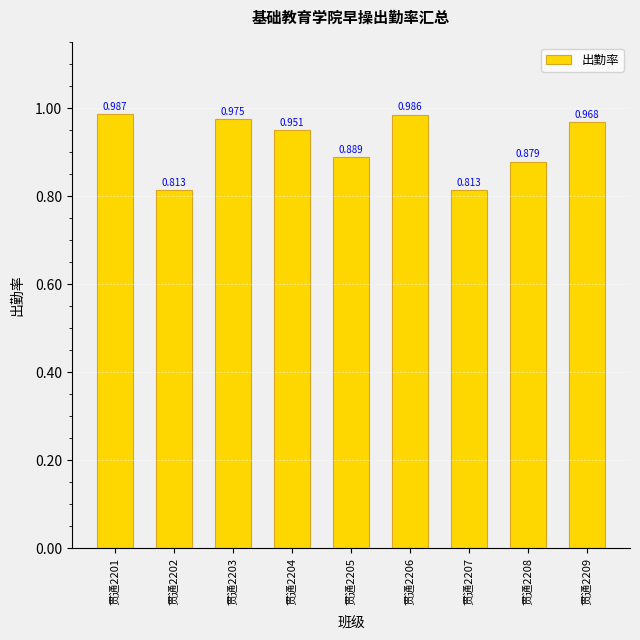

What value does the data have at 贯通2202?

0.8